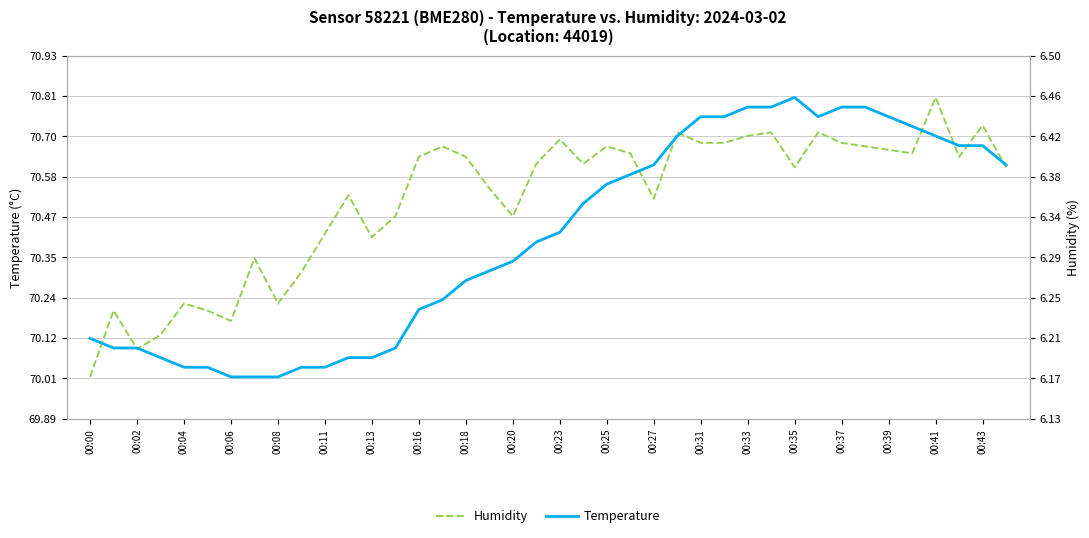

Reading left to right, list all the values displayed in this chart.

Humidity: 70.0	70.2	70.1	70.1	70.2	70.2	70.2	70.3	70.2	70.3	70.4	70.5	70.4	70.5	70.6	70.7	70.6	70.5	70.5	70.6	70.7	70.6	70.7	70.7	70.5	70.7	70.7	70.7	70.7	70.7	70.6	70.7	70.7	70.7	70.7	70.7	70.8	70.6	70.7	70.6
Temperature: 6.2	6.2	6.2	6.2	6.2	6.2	6.2	6.2	6.2	6.2	6.2	6.2	6.2	6.2	6.2	6.2	6.3	6.3	6.3	6.3	6.3	6.3	6.4	6.4	6.4	6.4	6.4	6.4	6.5	6.5	6.5	6.4	6.5	6.5	6.4	6.4	6.4	6.4	6.4	6.4